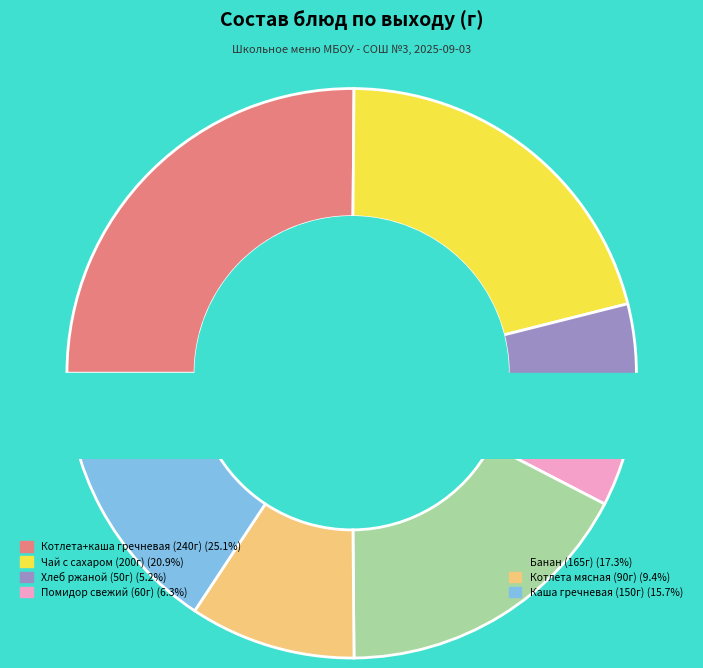

To the nearest percent, what percentage of the pie is Чай с сахаром?

21%